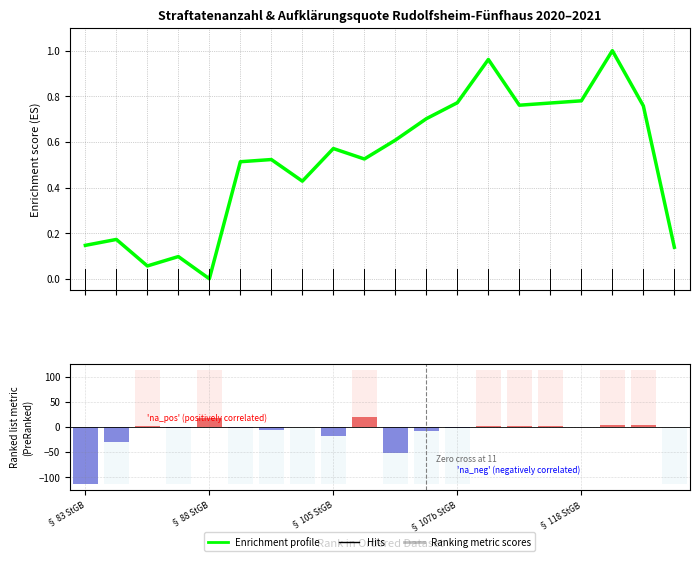

The Ranking metric scores series shows -9.0 at 11. True or false?

True